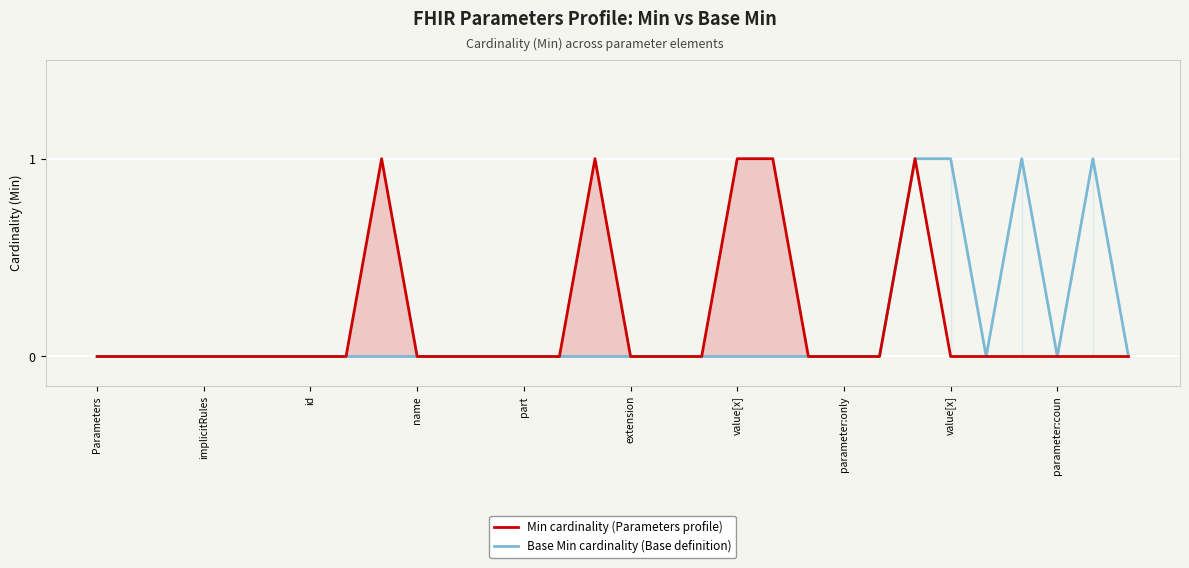

What is the difference between the second highest and second lowest values in the Min cardinality (Parameters profile) series?

1